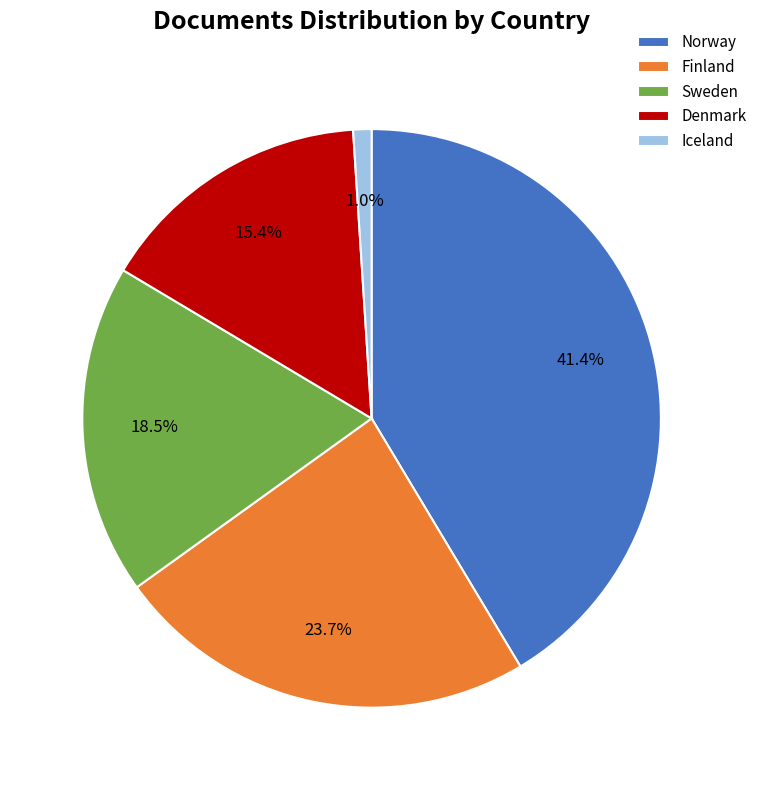

What is the smallest slice in the pie chart?

Iceland